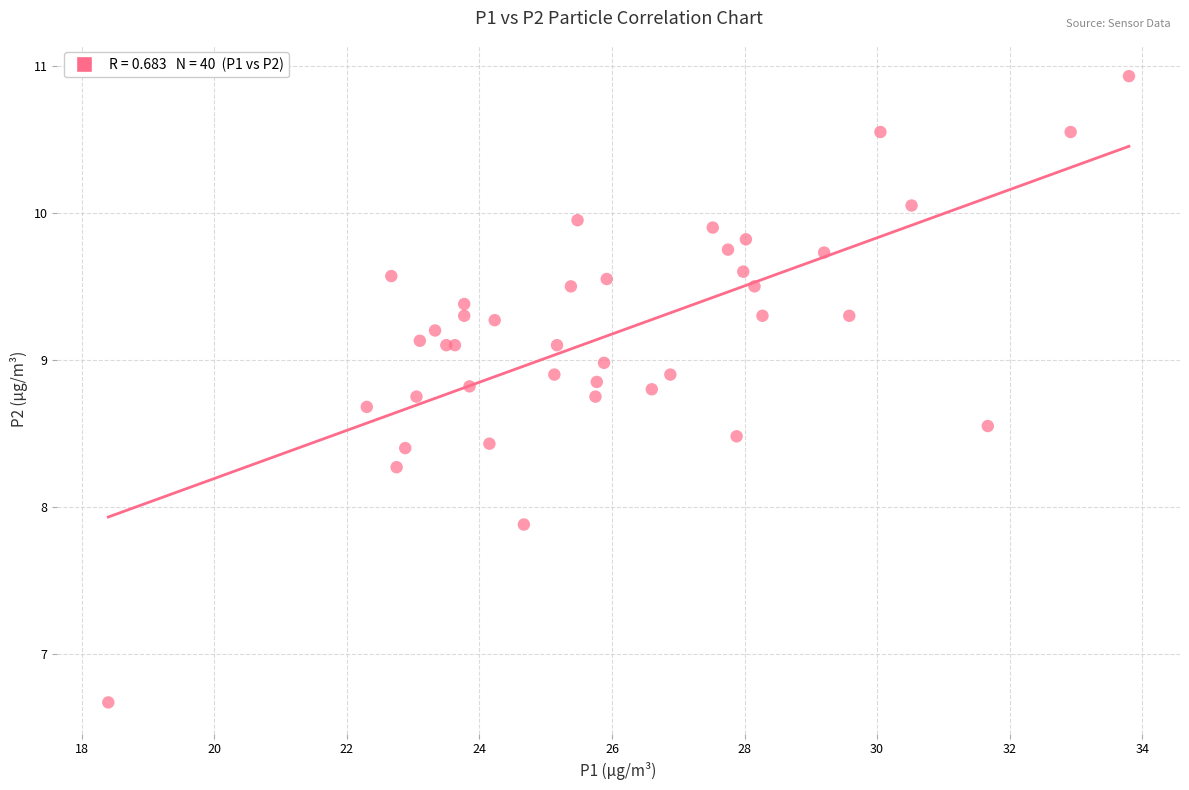

What Y value in the scatter plot is closest to 8?

7.9